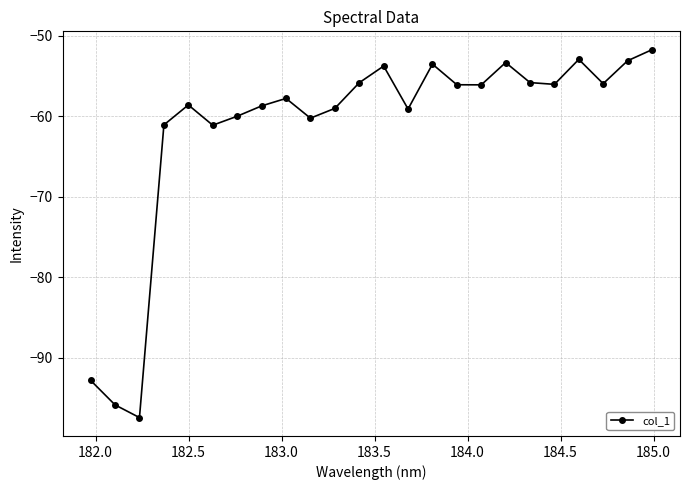

How many points are lower than both their immediate neighbors (excluding endpoints)?

7